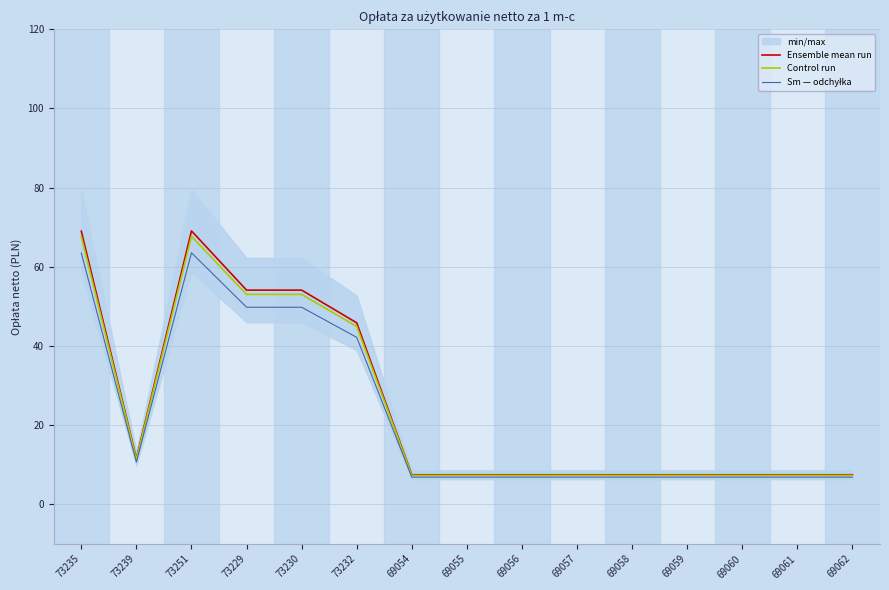

At which label is Control run closest to 37?

73232